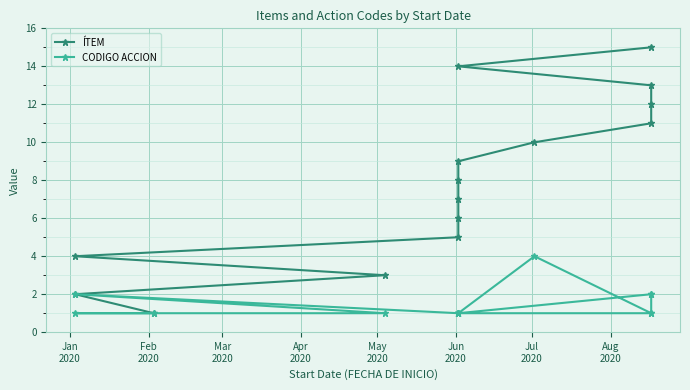

What is the average value of the CODIGO ACCION series?

1